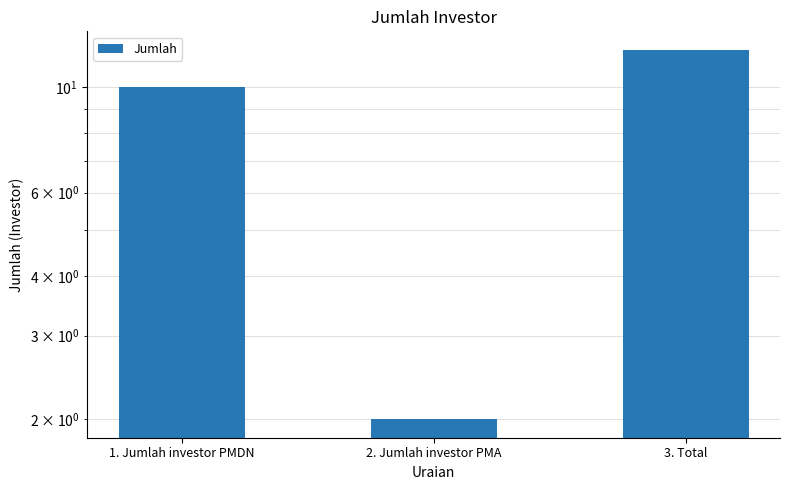

Which category has the lowest value across all series?

2. Jumlah investor PMA